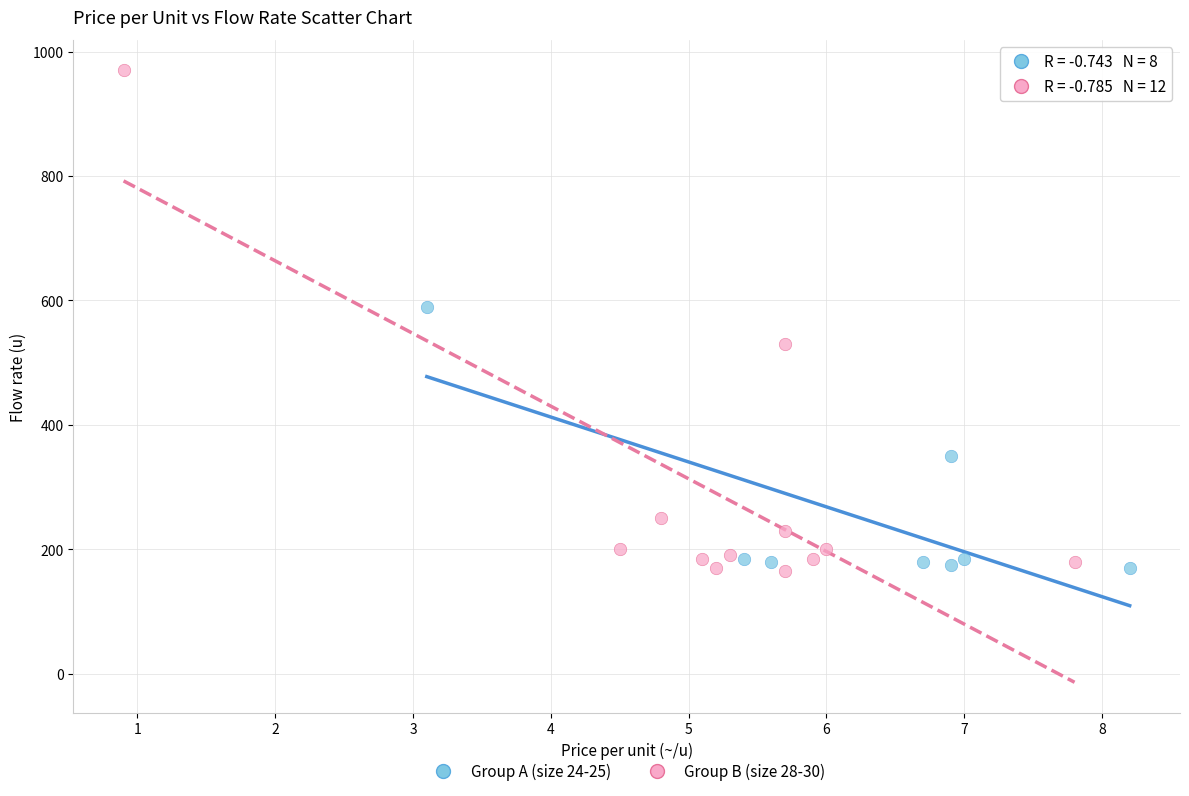

What are all the series names shown in the legend?

Group A (size 24-25), Group B (size 28-30)